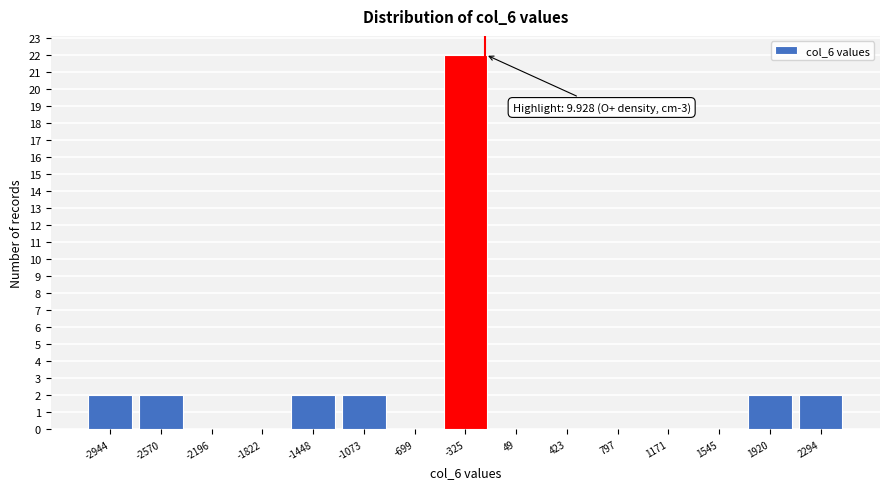

Reading left to right, what are all the values shown in this chart?

-2944=2	-2570=2	-2196=0	-1822=0	-1448=2	-1073=2	-699=0	-325=22	49=0	423=0	797=0	1171=0	1545=0	1920=2	2294=2